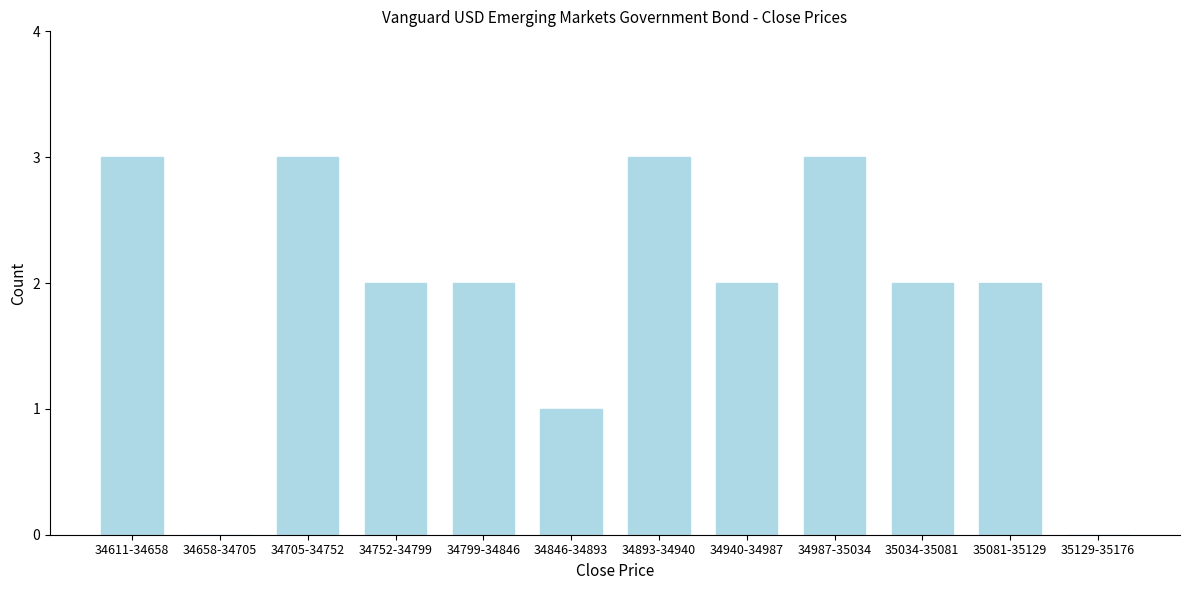

Reading right to left, transcribe all the data shown in this chart.

35129-35176=0	35081-35129=2	35034-35081=2	34987-35034=3	34940-34987=2	34893-34940=3	34846-34893=1	34799-34846=2	34752-34799=2	34705-34752=3	34658-34705=0	34611-34658=3